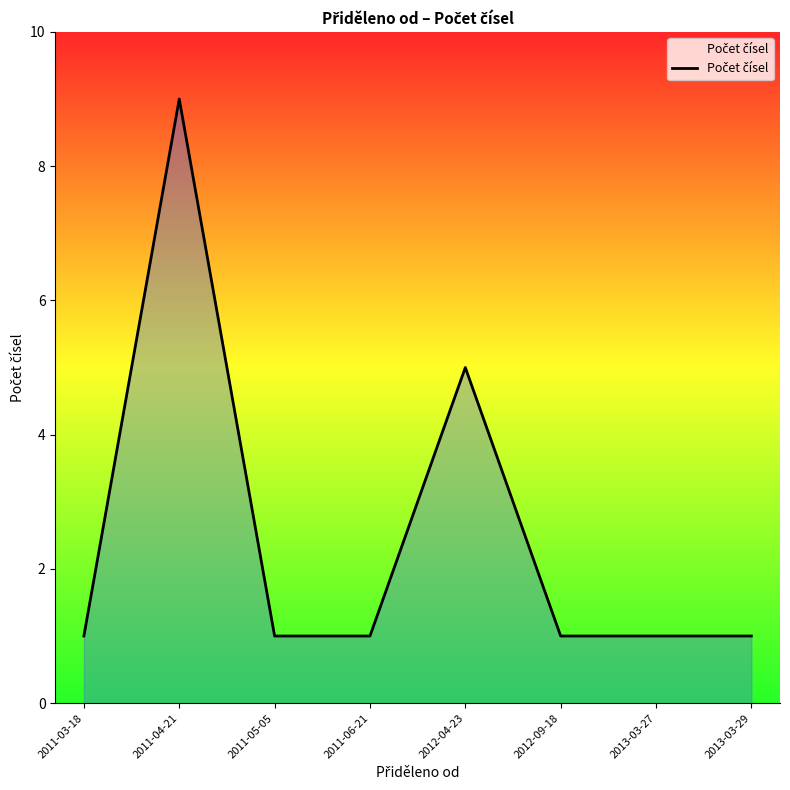

What position from the left is 2011-03-18?

1